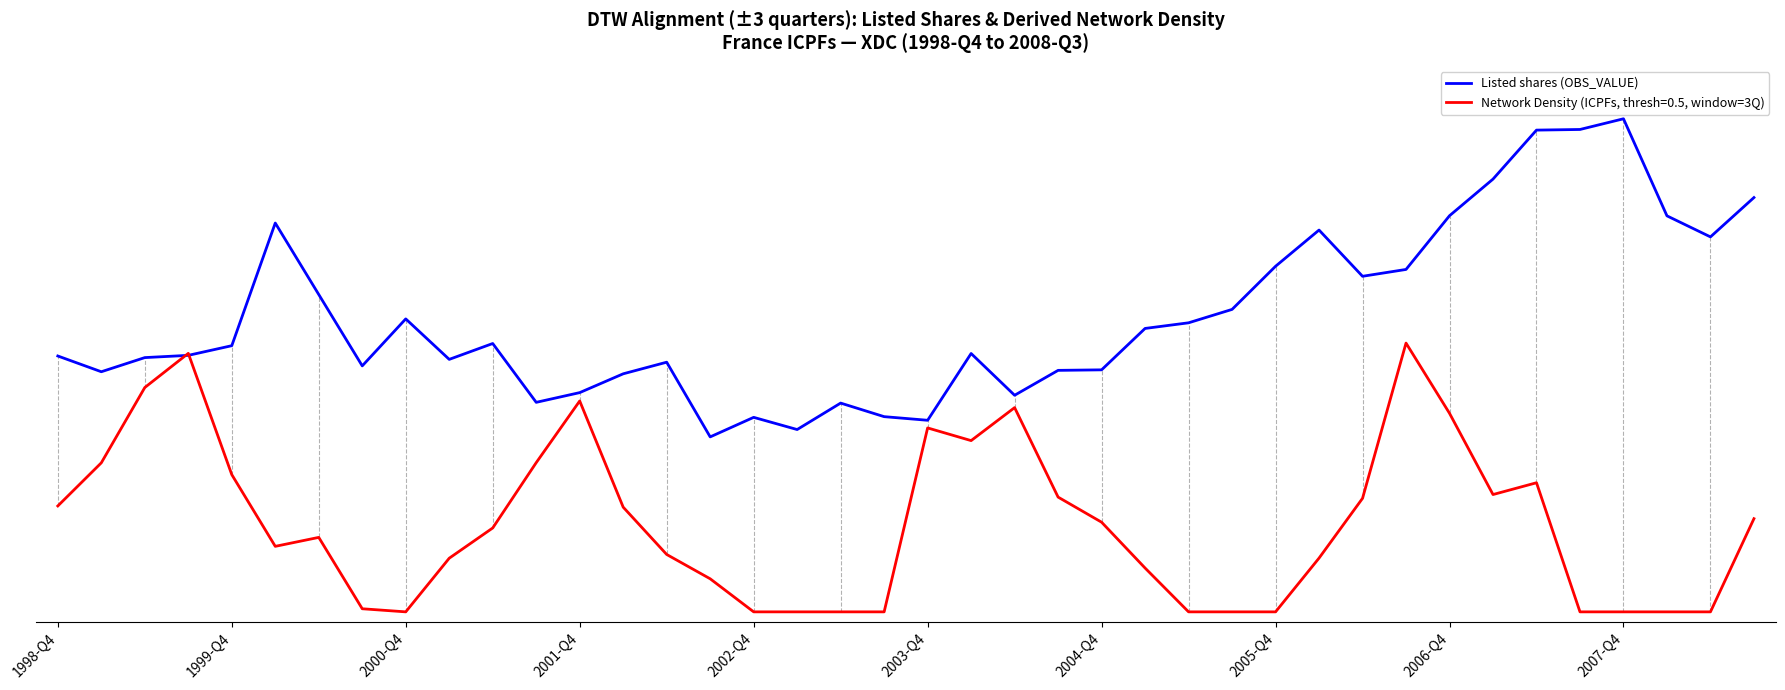

Does the chart display data point markers on the line(s)?

No